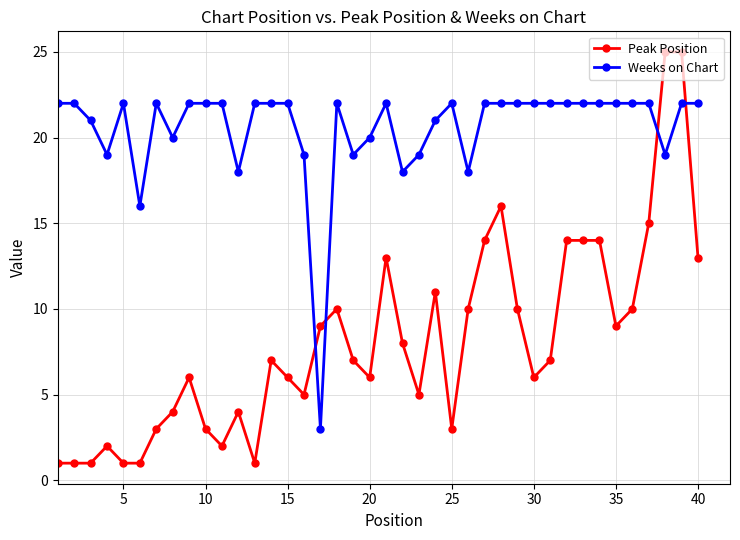

Which series has the widest spread of values?

Peak Position